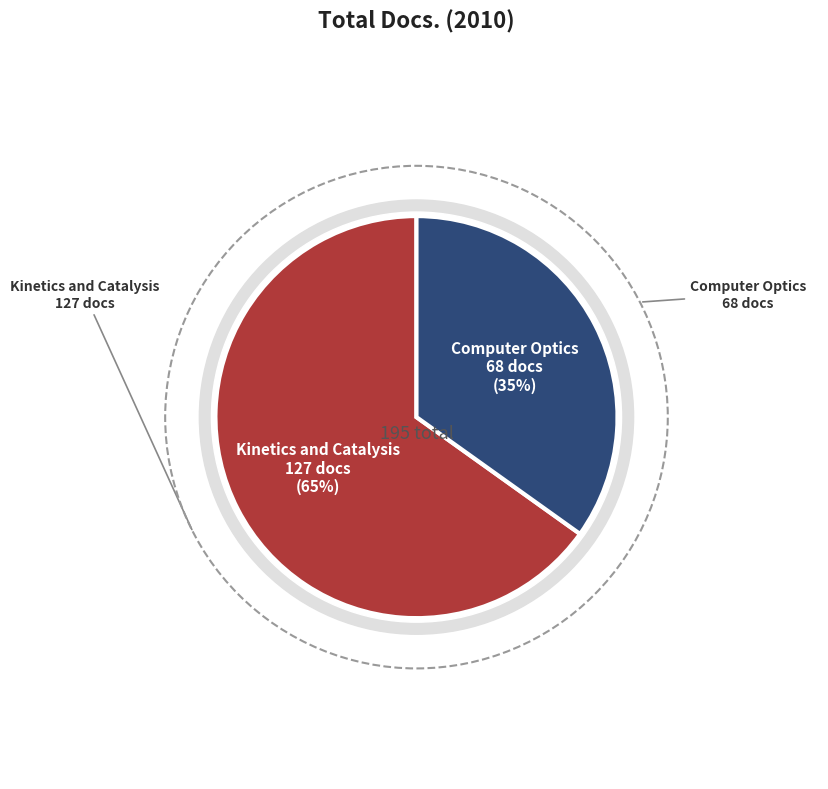

Combined, do Computer Optics and Kinetics and Catalysis account for over 50%?

Yes